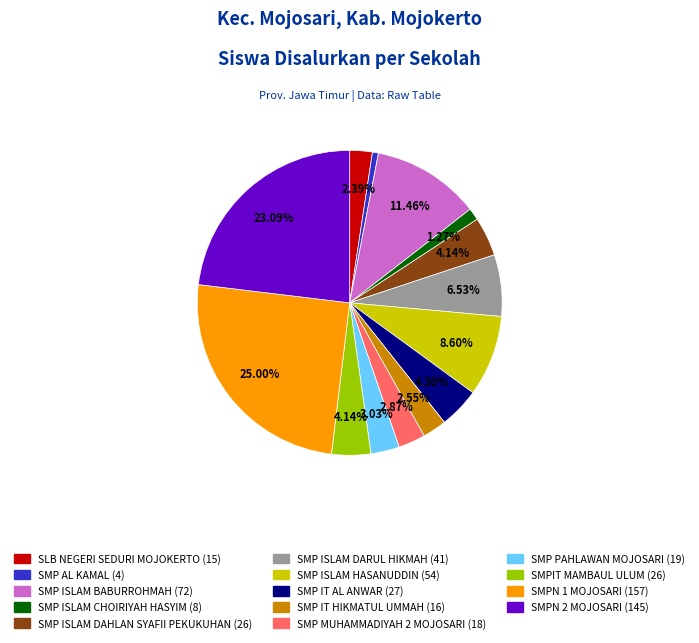

What percentage is NOT represented by SMP ISLAM CHOIRIYAH HASYIM?

98.7%